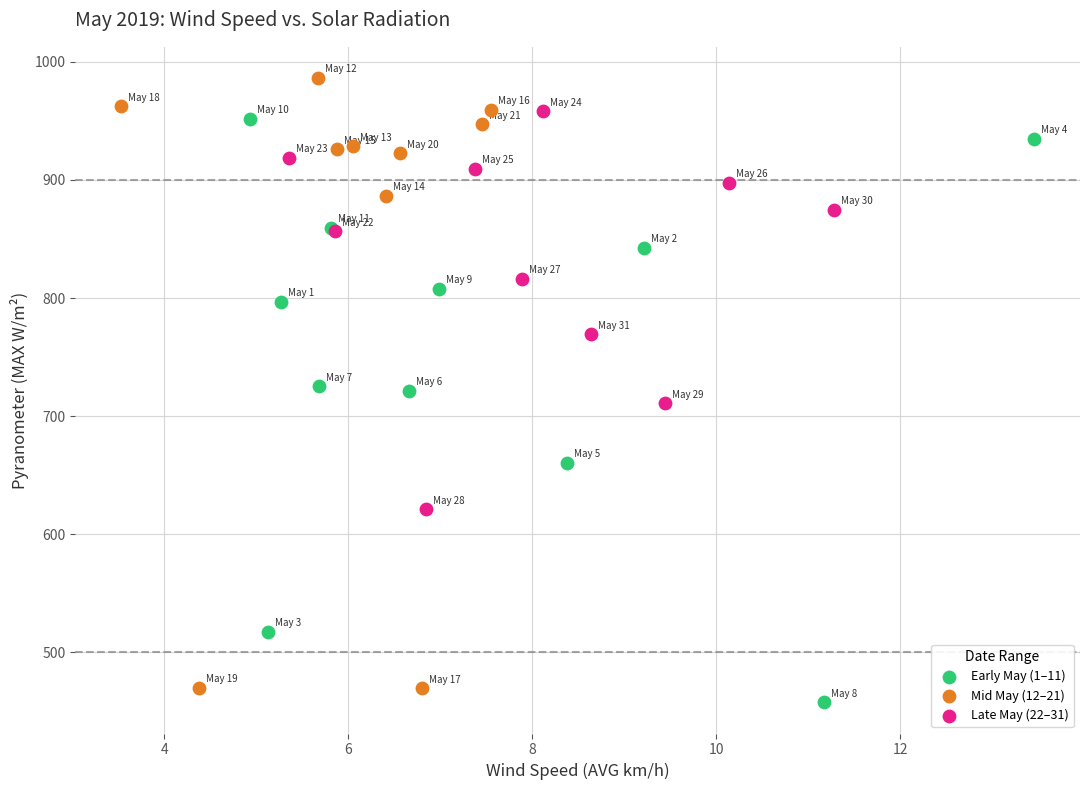

What are all the series names shown in the legend?

Early May (1–11), Mid May (12–21), Late May (22–31)